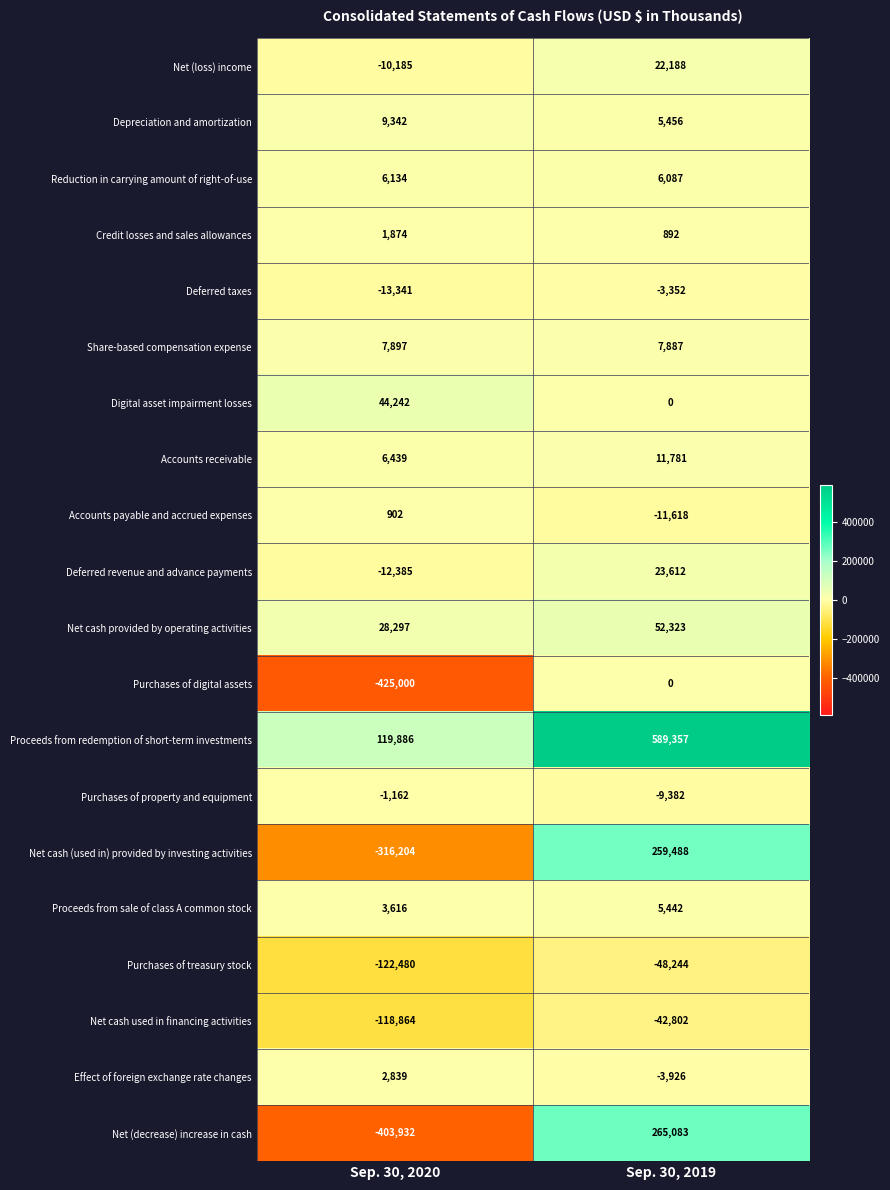

The value of Proceeds from redemption of short-term investments at Sep. 30, 2019 is 589357. True or false?

True